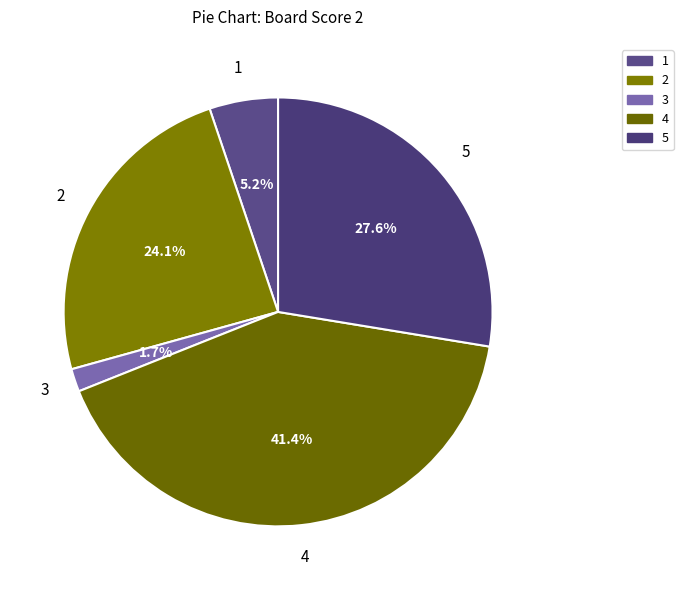

Rank the categories by value from lowest to highest.

3, 1, 2, 5, 4